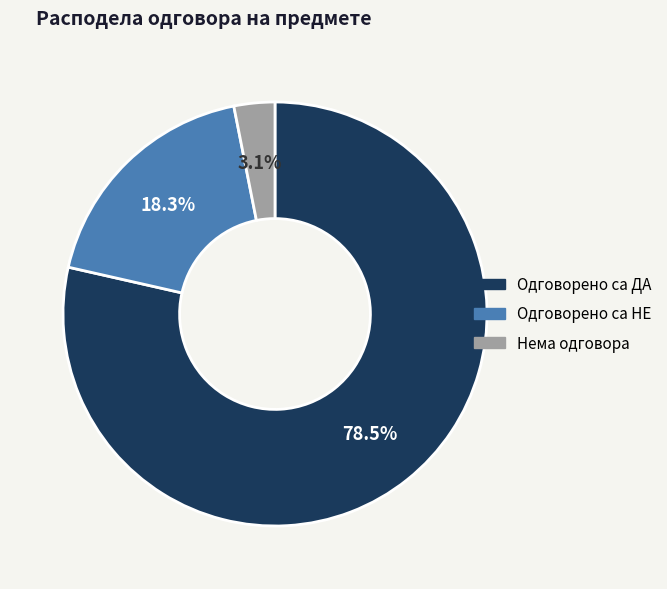

Is there a majority slice in this chart?

Yes